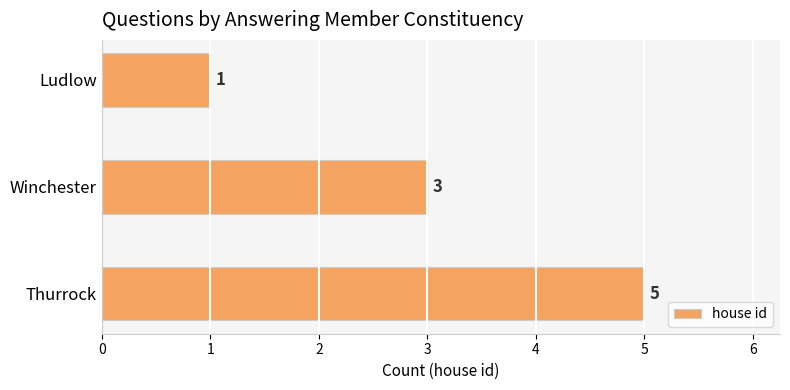

Reading bottom to top, extract all data points from this chart.

Thurrock=5	Winchester=3	Ludlow=1